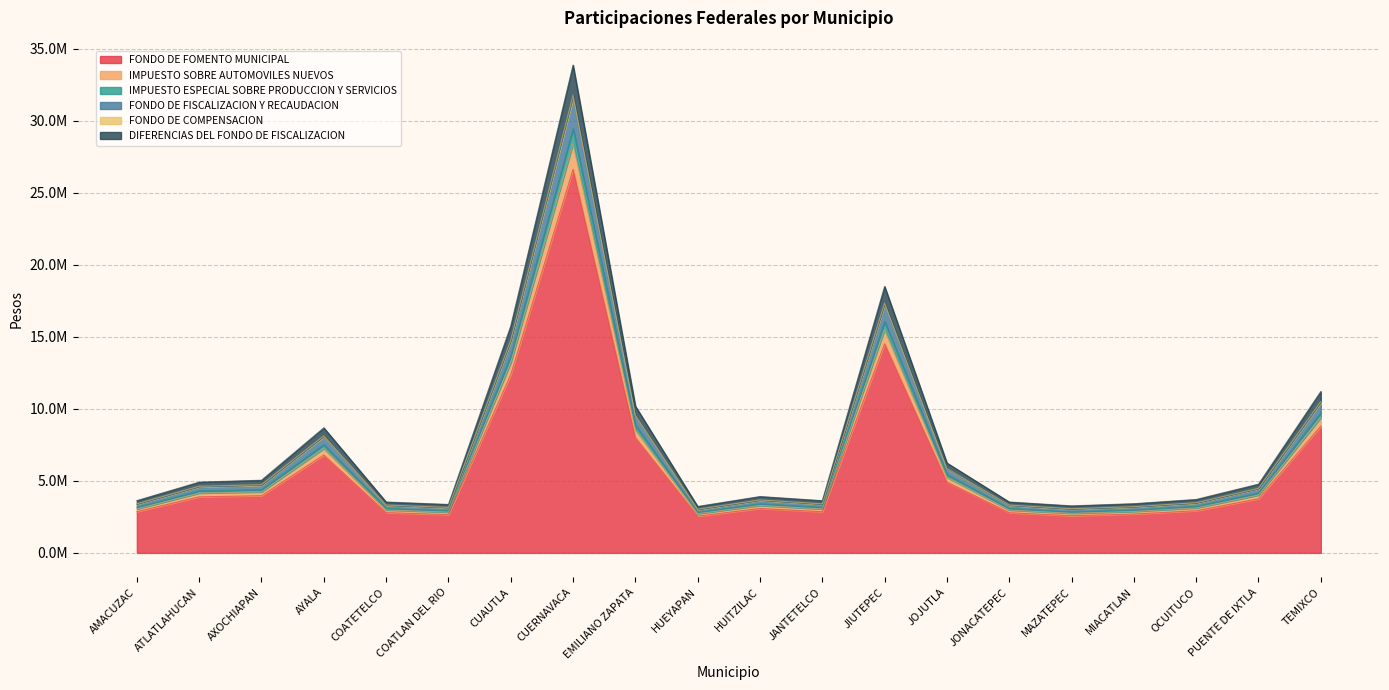

What is the label of the 18th point from the left?

OCUITUCO